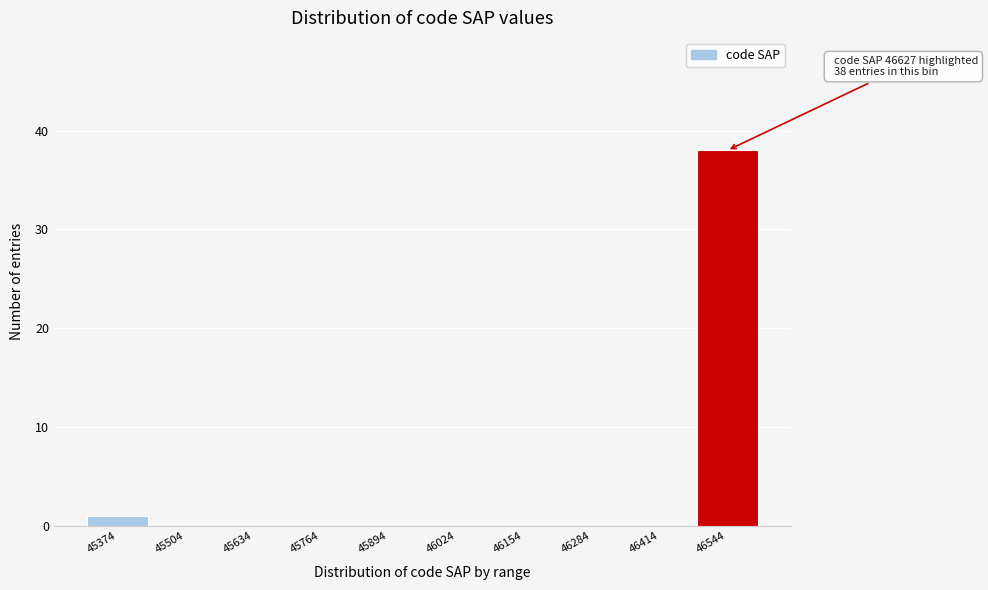

Reading left to right, extract all data points from this chart.

45374=1	45504=0	45634=0	45764=0	45894=0	46024=0	46154=0	46284=0	46414=0	46544=38